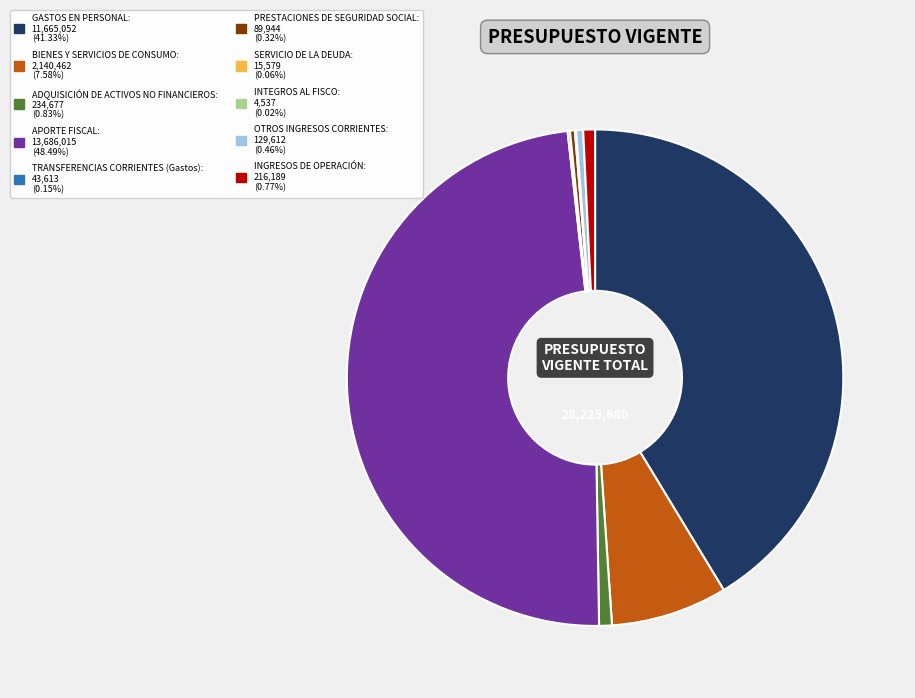

What is the largest slice in the pie chart?

APORTE FISCAL